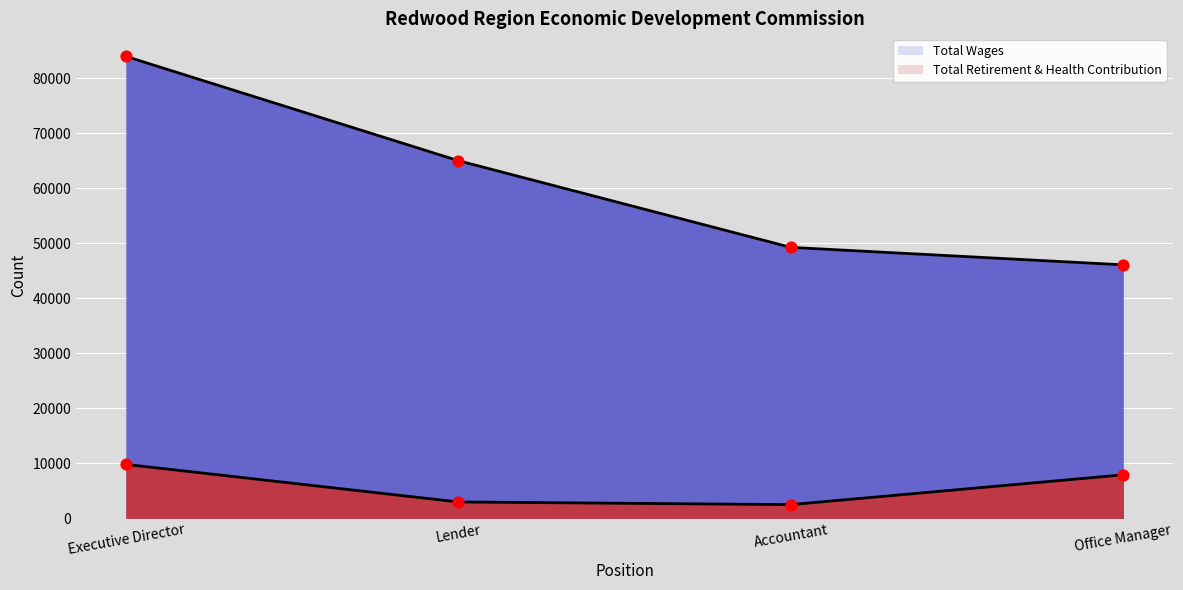

Which series contains the highest Y value?

Total Wages